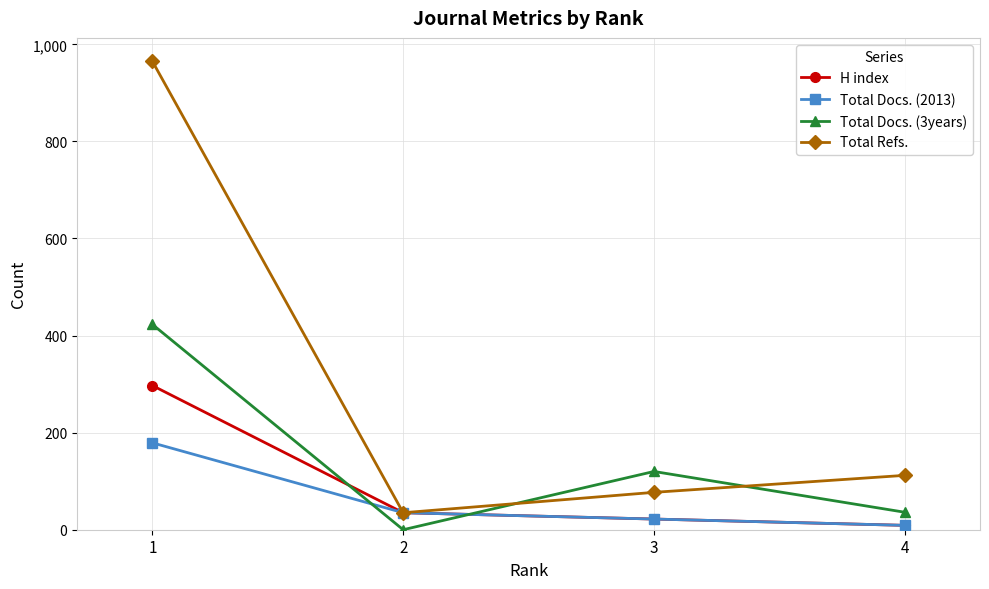

Is the value of Total Docs. (2013) at 3 greater than the value of H index at 2?

No